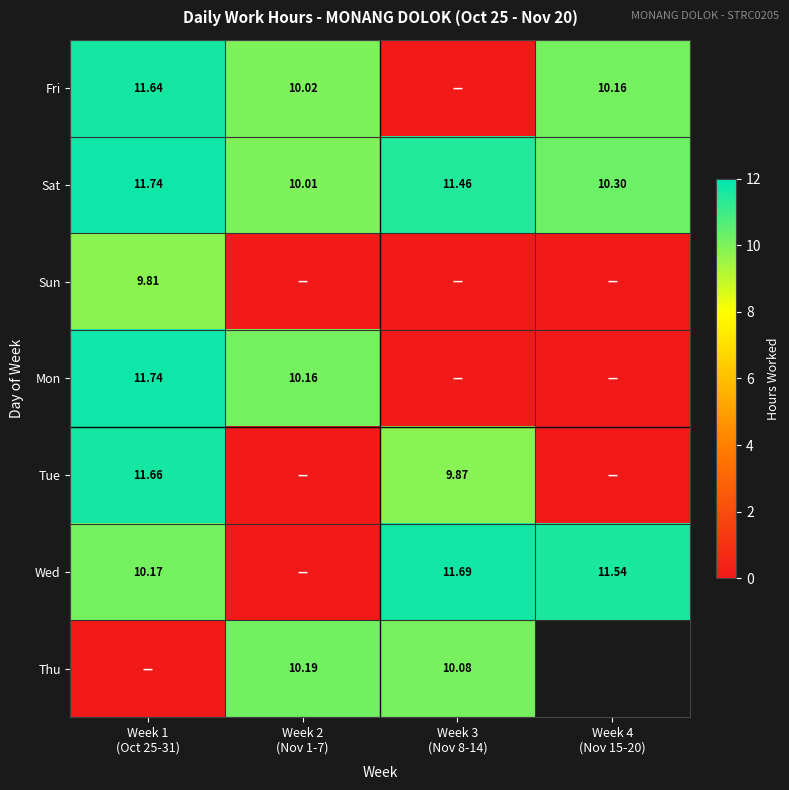

True or false: Thu has a value of 6.2 at Week 1 (Oct 25-31).

False